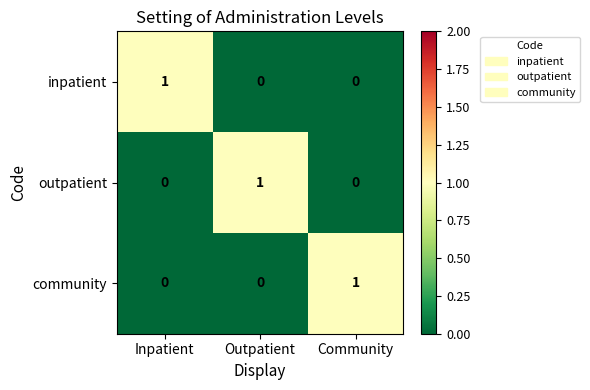

Which category has the highest value in the community series?

Community